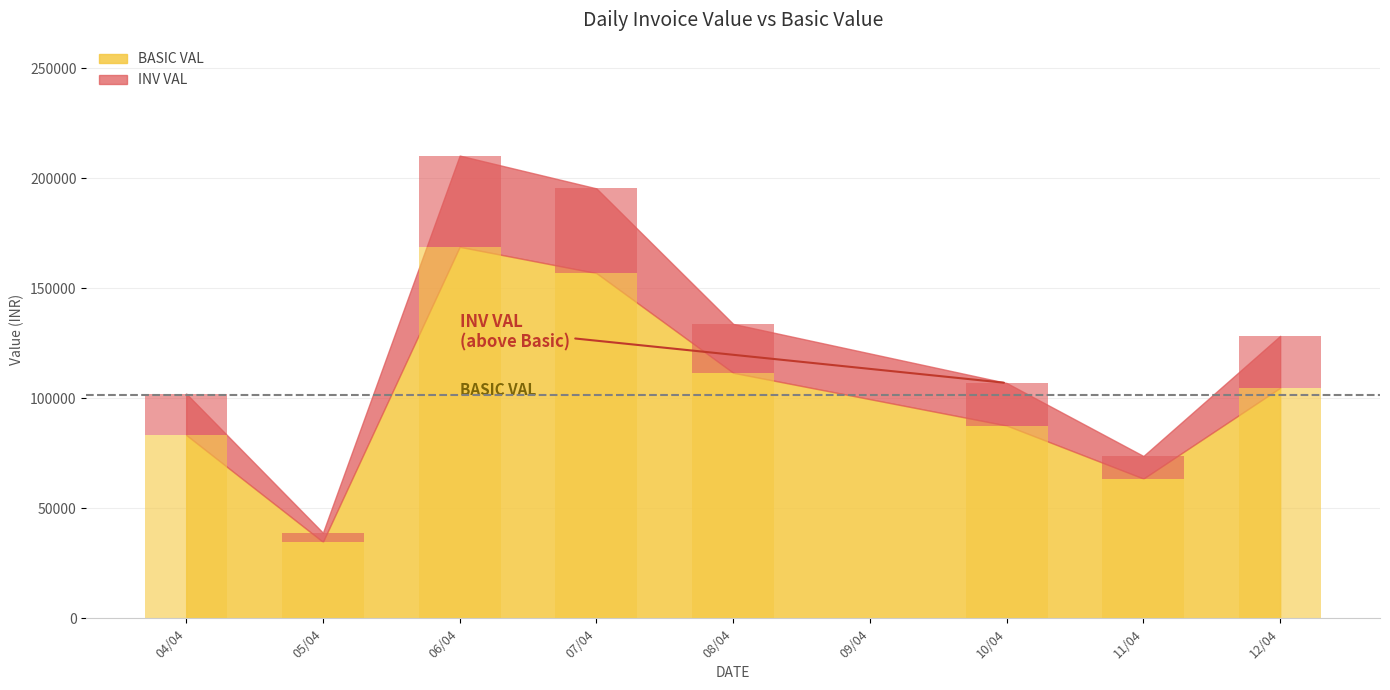

What are all the series names shown in the legend?

BASIC VAL, INV VAL